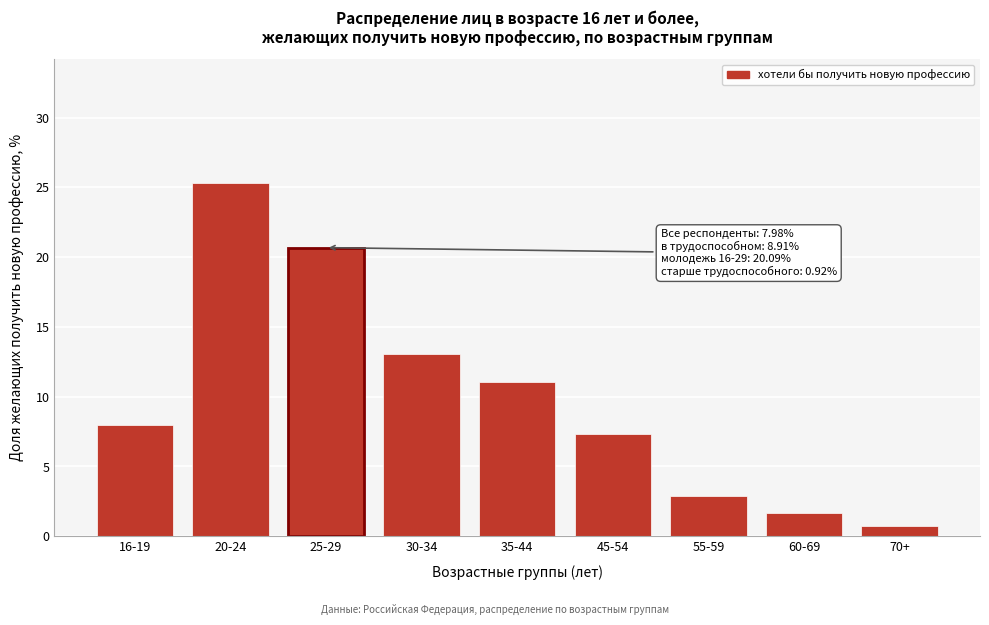

Reading left to right, extract all data points from this chart.

16-19=8.0	20-24=25.3	25-29=20.7	30-34=13.0	35-44=11.0	45-54=7.3	55-59=2.9	60-69=1.7	70+=0.7